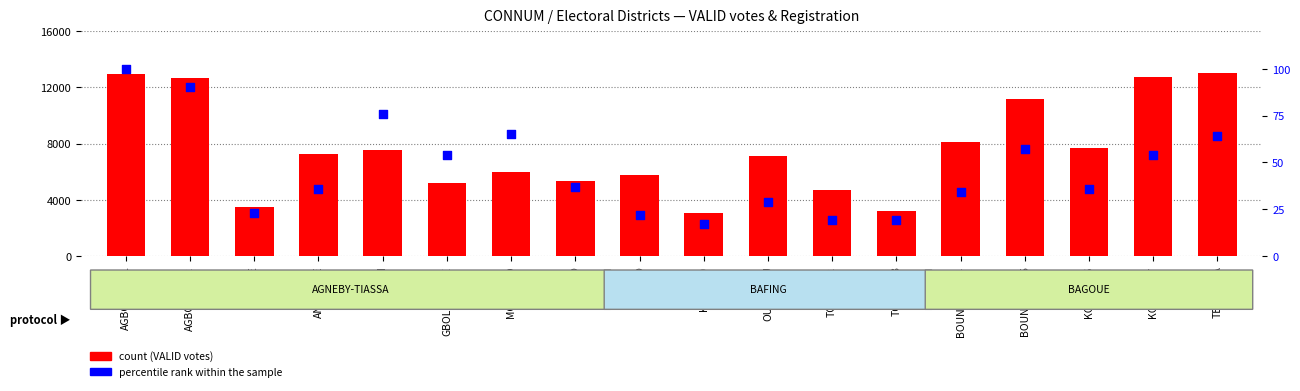

At which category is the sum across all series the highest?

TENGRELA